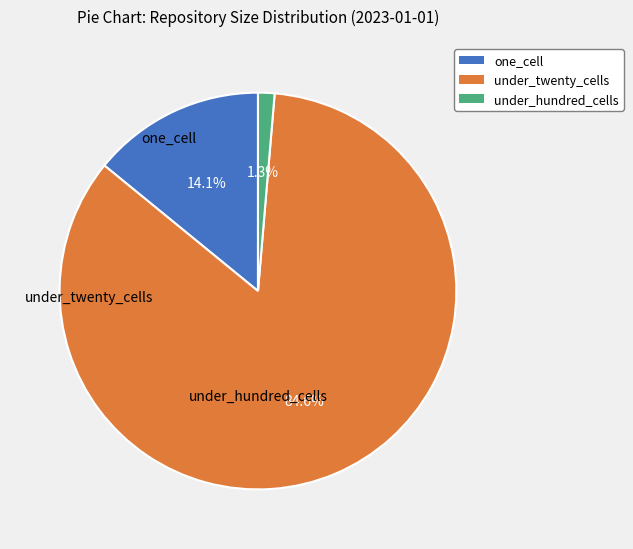

Is there any slice that represents more than half of the pie?

Yes